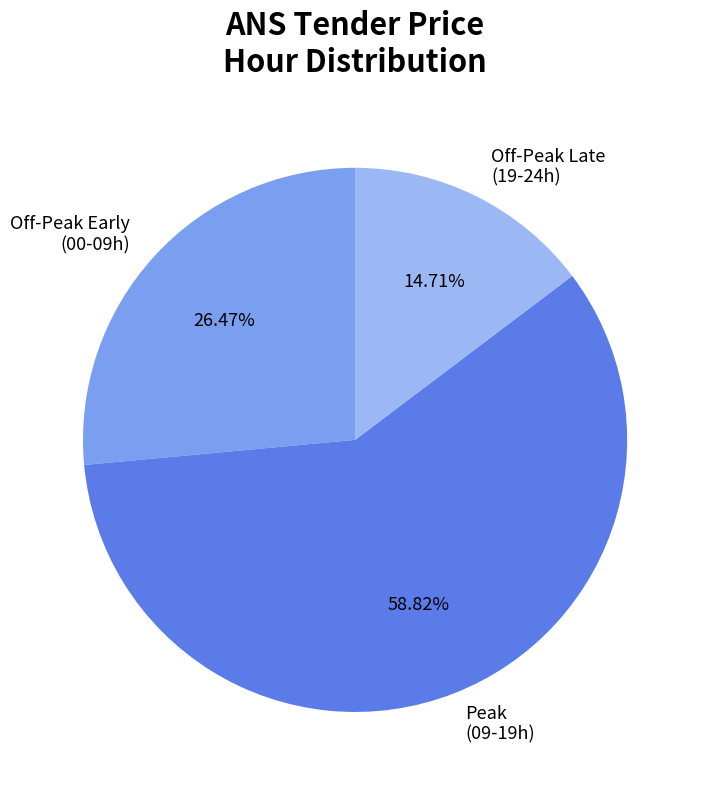

Which slice represents more than half of the pie?

Peak (09-19h)